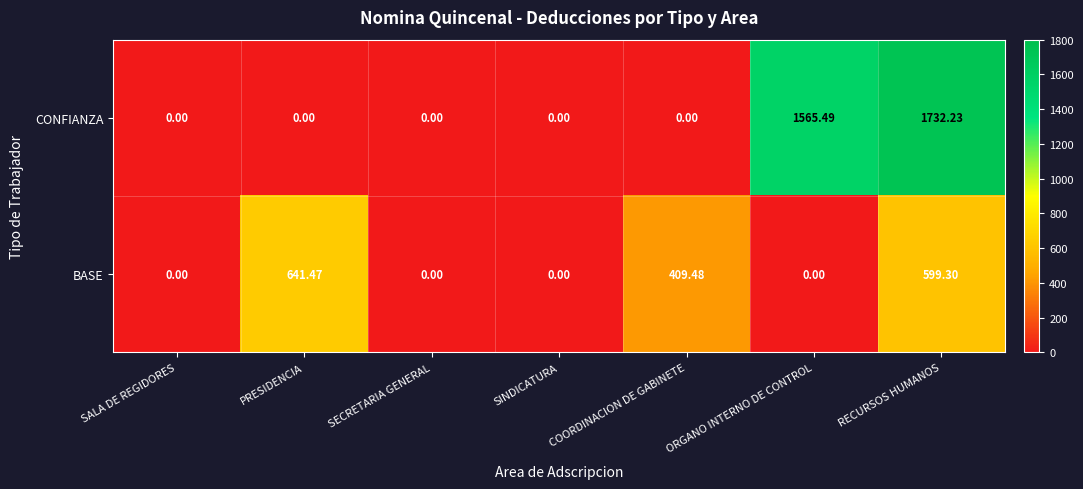

At ORGANO INTERNO DE CONTROL, list the series in order from smallest to largest.

BASE, CONFIANZA